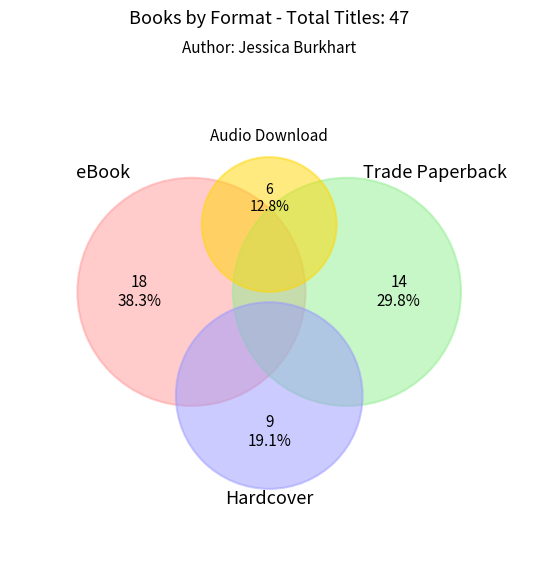

True or false: Hardcover accounts for 19% of the total.

True